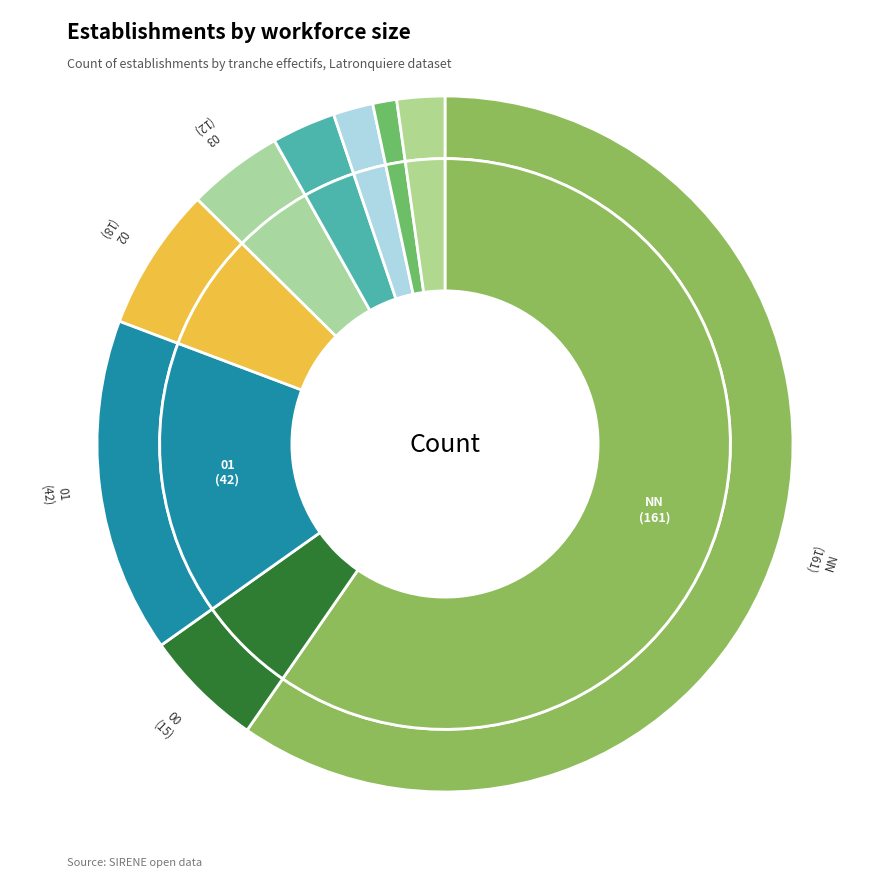

Between 22 and 03, which is larger?

03